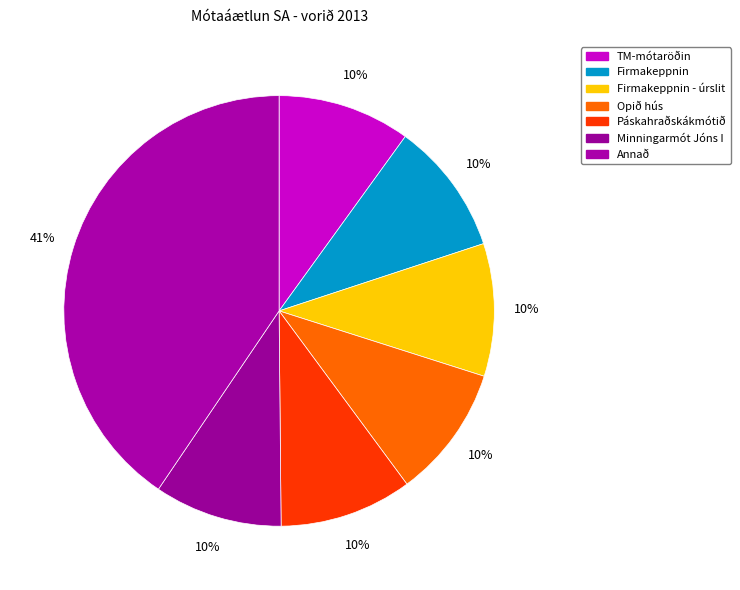

How many slices are in this pie chart?

7